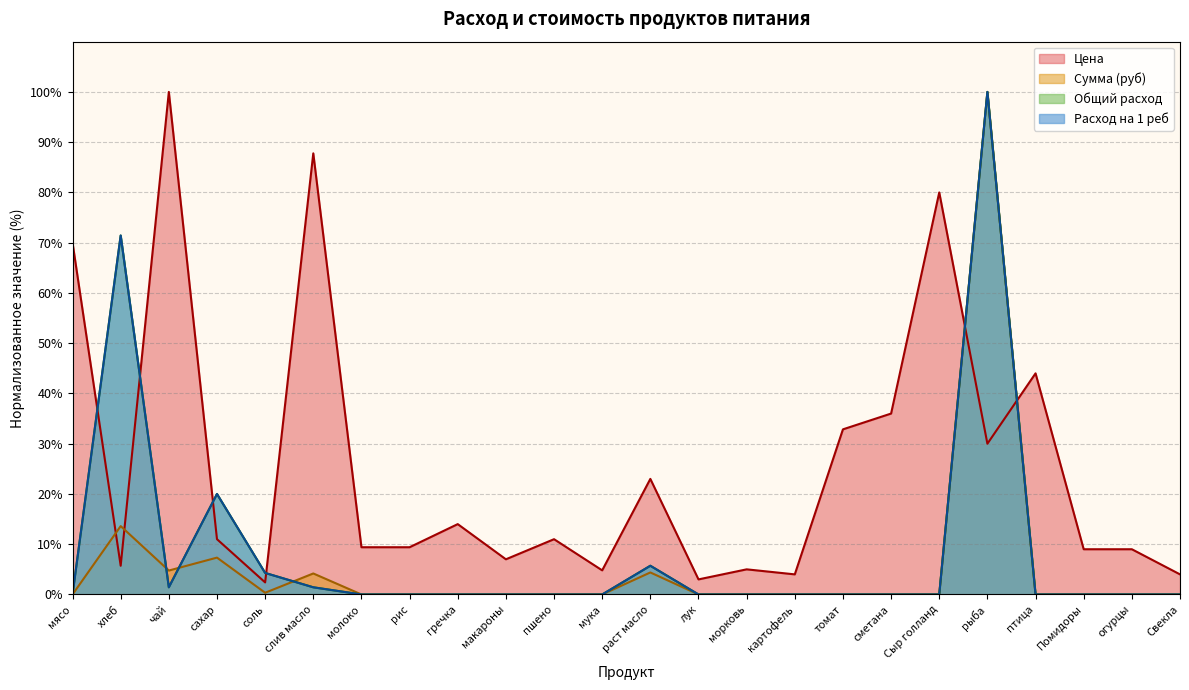

Does the chart have visible grid lines?

Yes